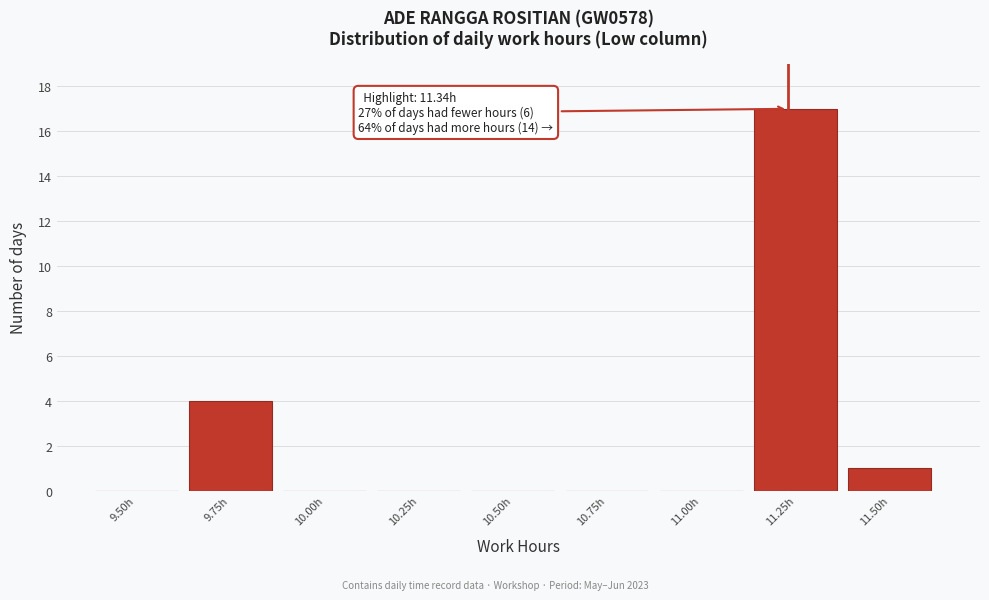

Reading right to left, extract all data points from this chart.

11.50h=1	11.25h=17	11.00h=0	10.75h=0	10.50h=0	10.25h=0	10.00h=0	9.75h=4	9.50h=0